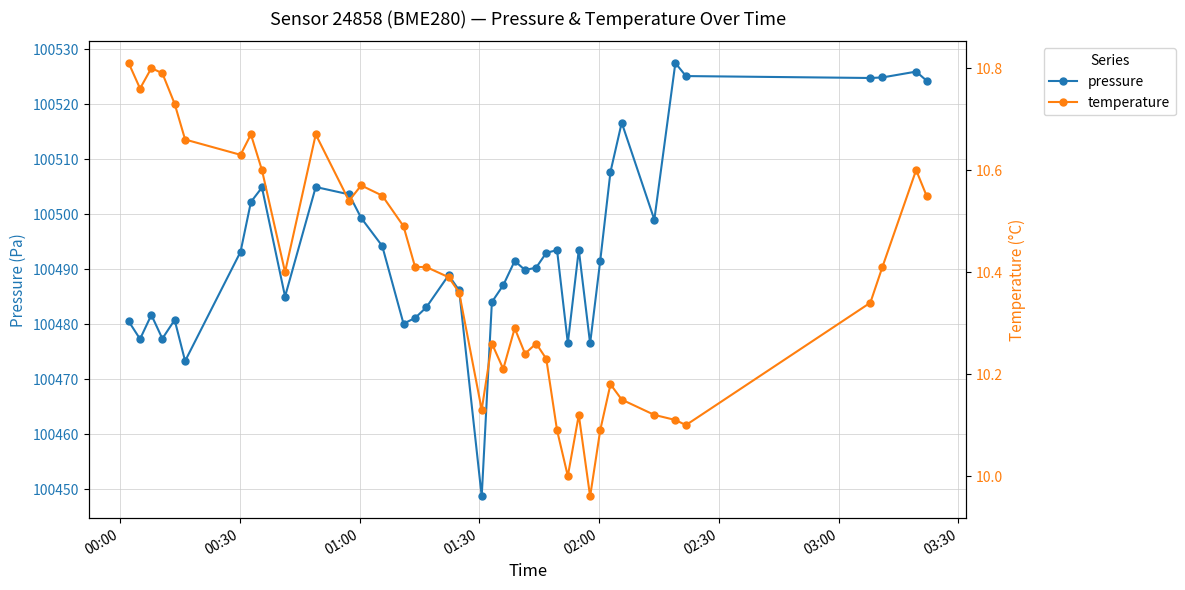

True or false: pressure and temperature intersect in this chart.

False